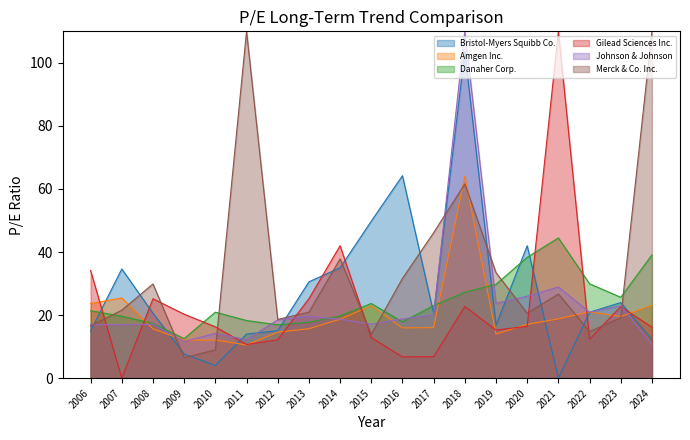

What is the approximate value of Amgen Inc. at 2015?

23.0